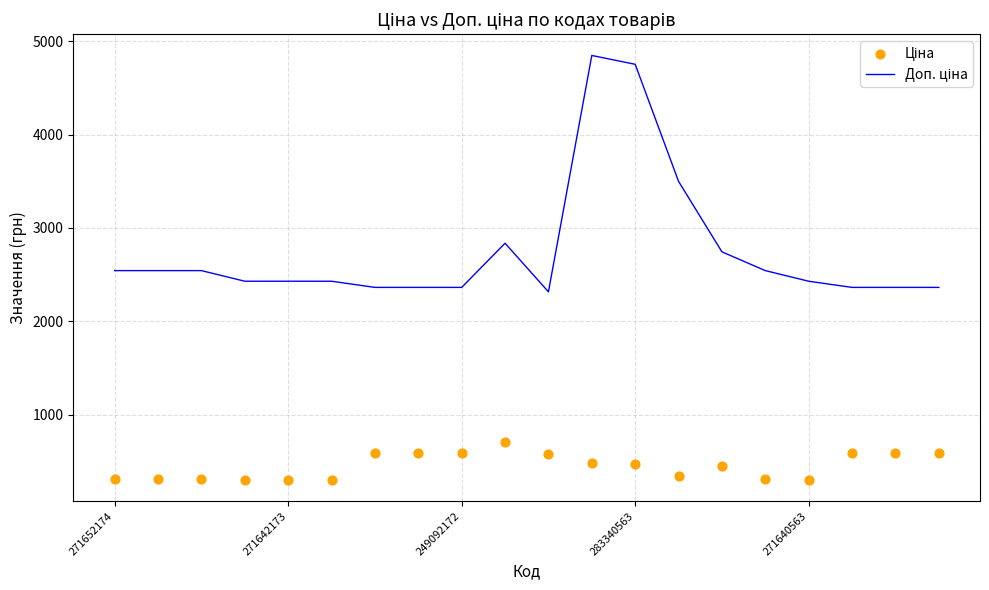

At which category is the sum across all series the highest?

11